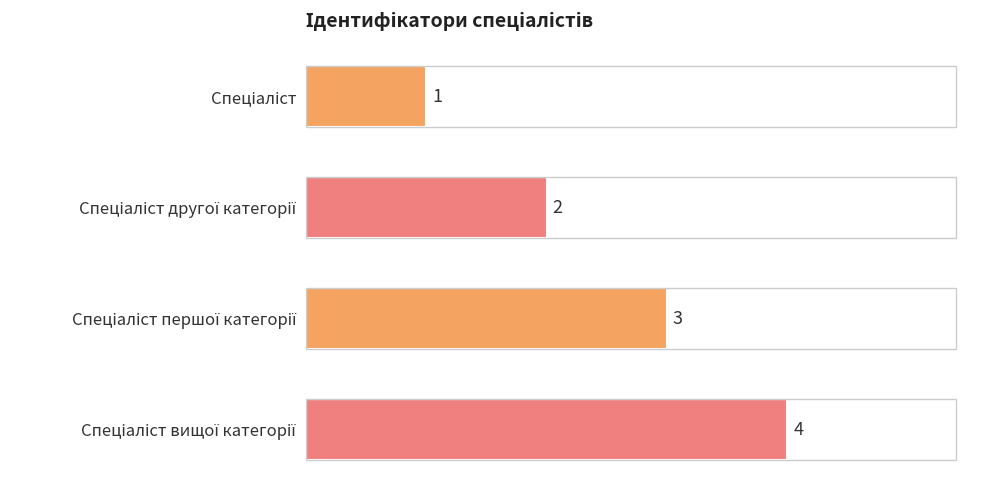

What is the sum of all values?

10